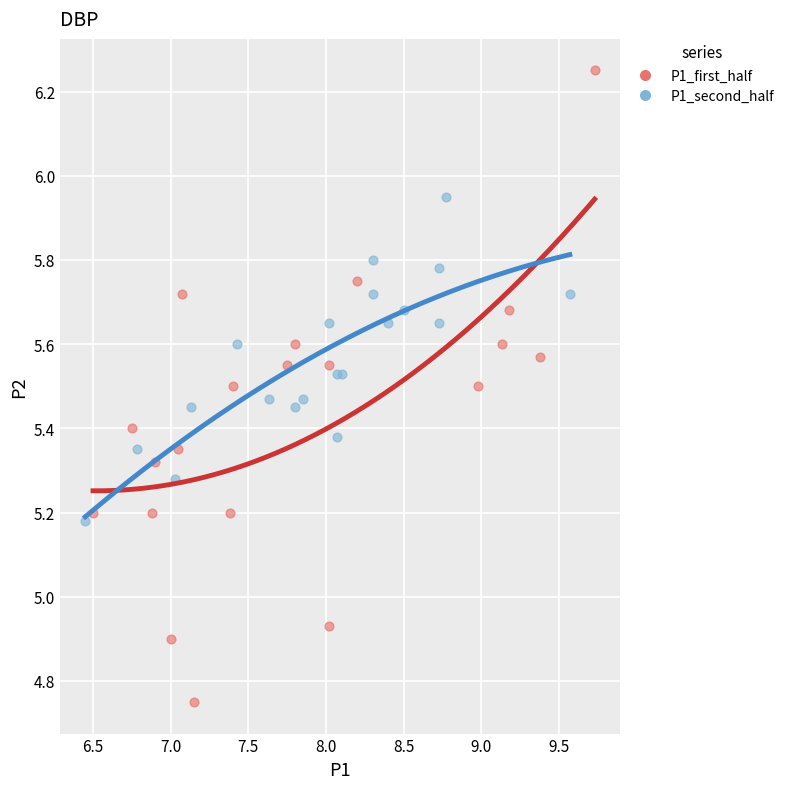

Which series reaches the minimum Y coordinate?

P1_first_half